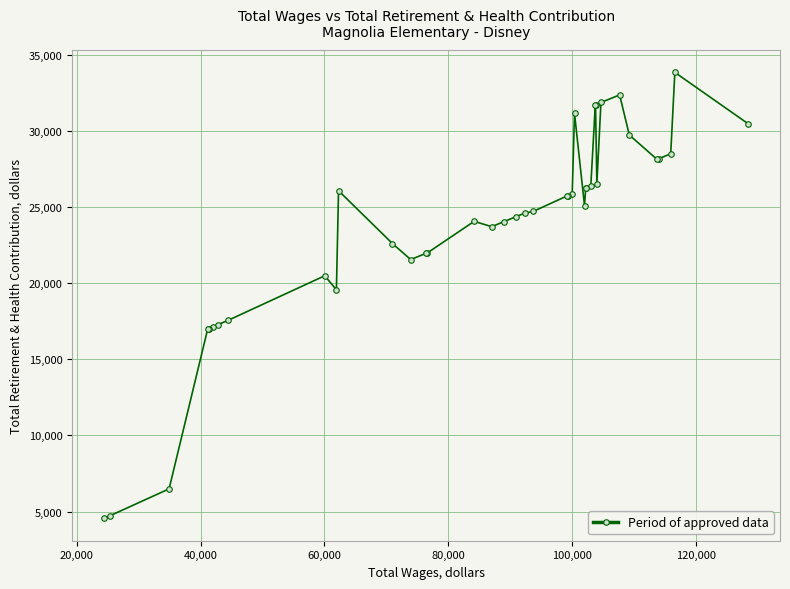

What is the difference between the maximum and minimum values?

29319